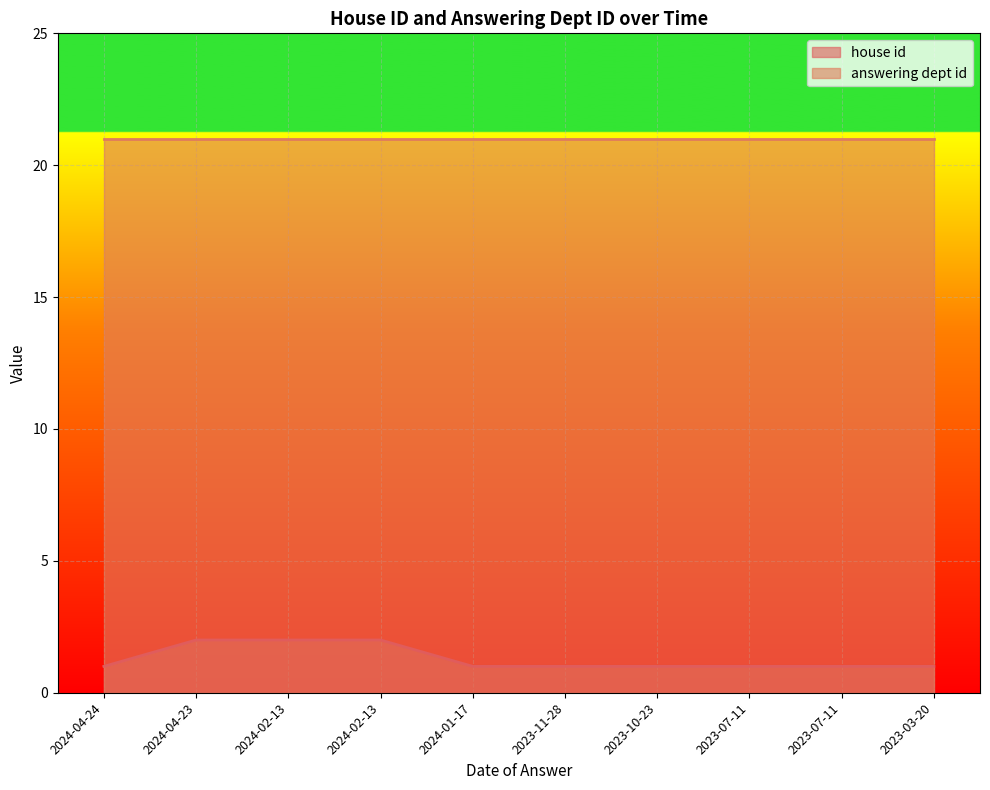

Rank the categories by value from highest to lowest.

2024-04-23, 2024-02-13, 2024-02-13, 2024-04-24, 2024-01-17, 2023-11-28, 2023-10-23, 2023-07-11, 2023-07-11, 2023-03-20